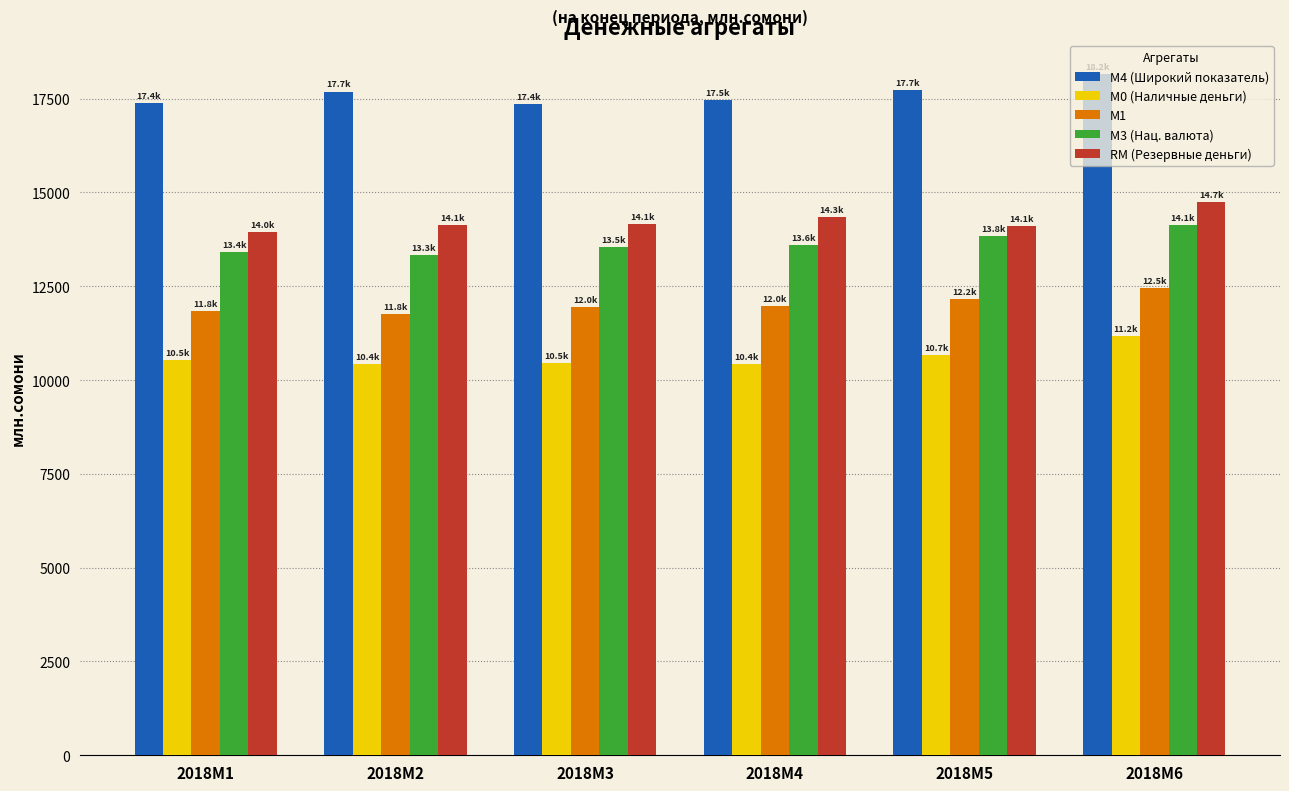

Is the value of М1 at 2018M6 greater than the value of М4 (Широкий показатель) at 2018M4?

No